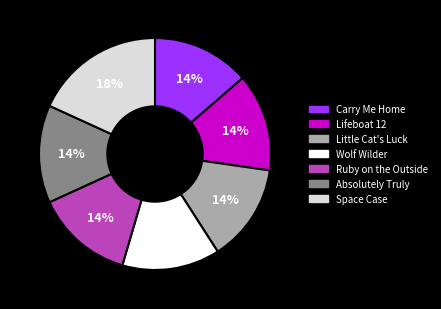

Is Carry Me Home the majority of the pie?

No